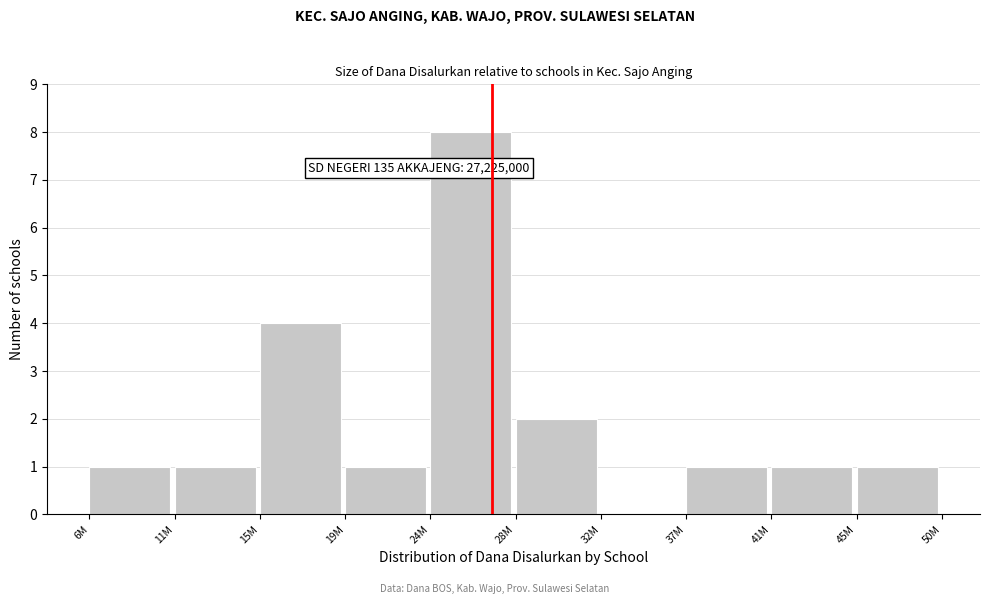

Reading left to right, extract all data points from this chart.

6M=1	11M=1	15M=4	19M=1	24M=8	28M=2	32M=0	37M=1	41M=1	45M=1